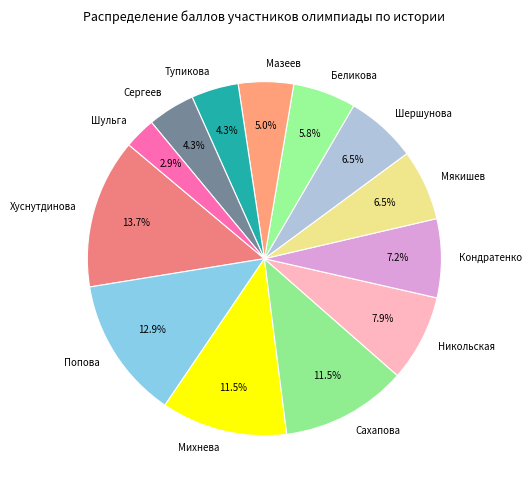

To the nearest percent, what portion does Попова represent?

13%